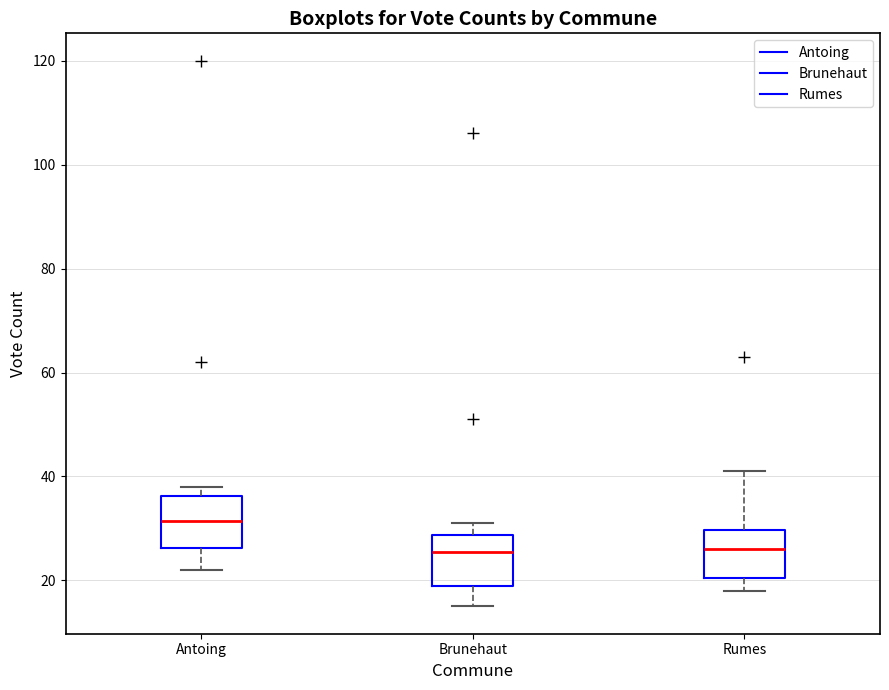

Reading left to right, transcribe this box plot: for each box, give where its median line is, the range the box spans, and where its two whiskers end, as read against the y-axis. The values are not printed on the chart, so give them approximately, as read against the axis.

Antoing: median 32, box 26 to 36, whiskers 22 to 38
Brunehaut: median 26, box 20 to 28, whiskers 16 to 32
Rumes: median 26, box 20 to 30, whiskers 18 to 42